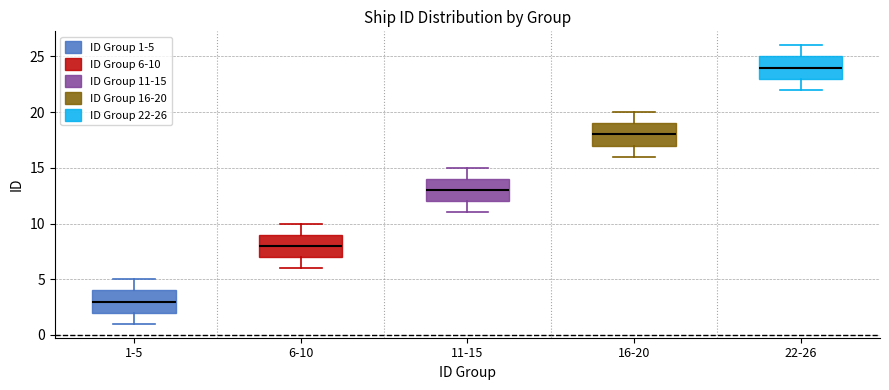

Where is the lower edge of the box for 22-26 on the y-axis? The values are not printed on the chart, so give them approximately, as read against the axis.

23